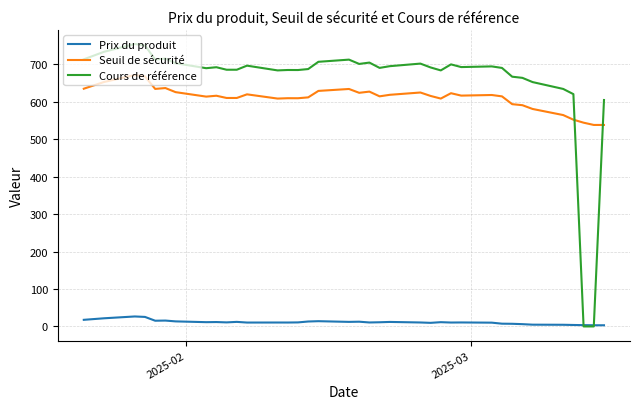

Which series has the largest total across all categories?

Cours de référence